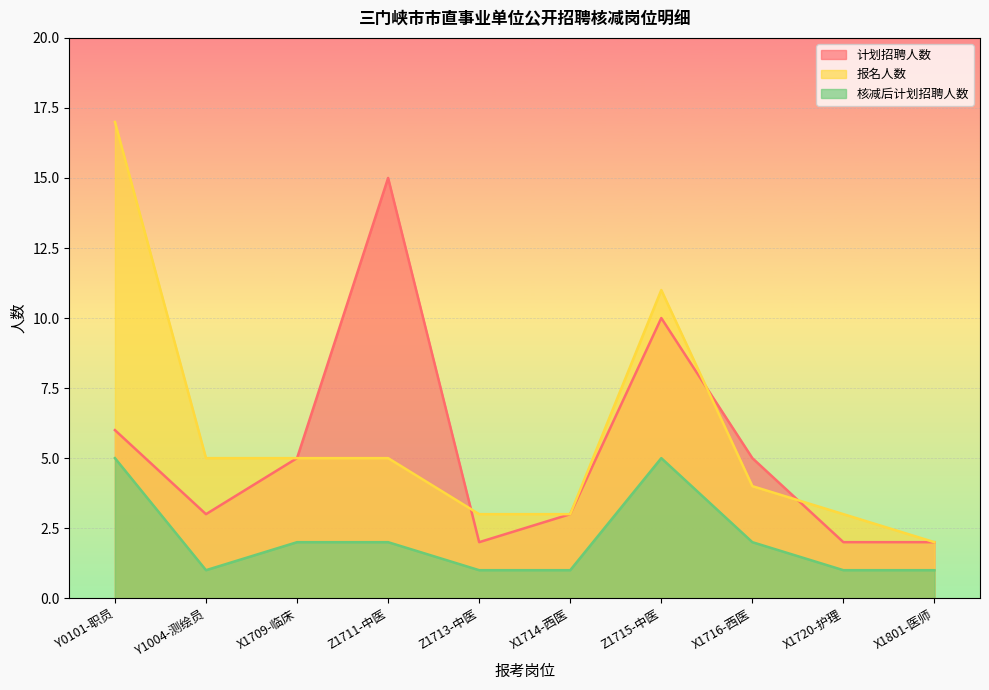

Which series has the largest total across all categories?

报名人数